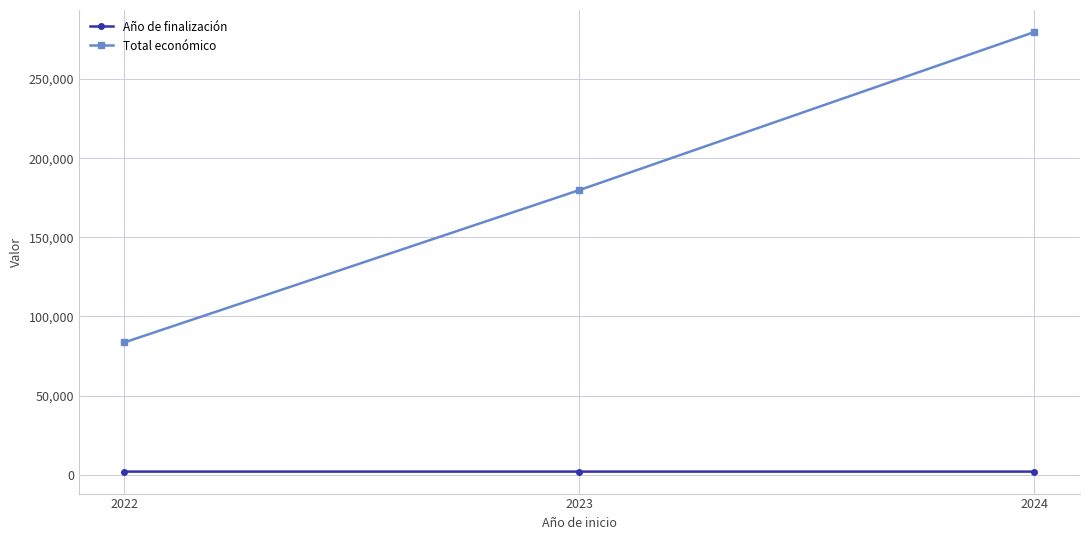

What is the total value across all series at 2022?

85673.0